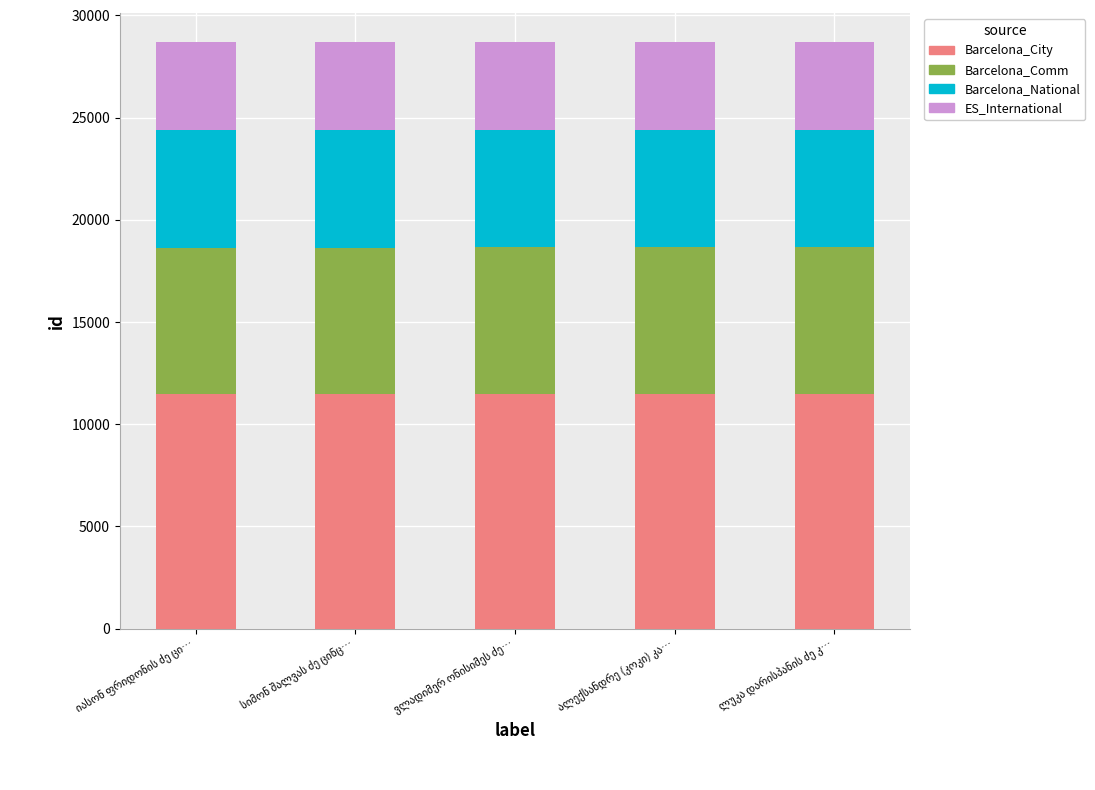

What is the average value of the Barcelona_City series?

11475